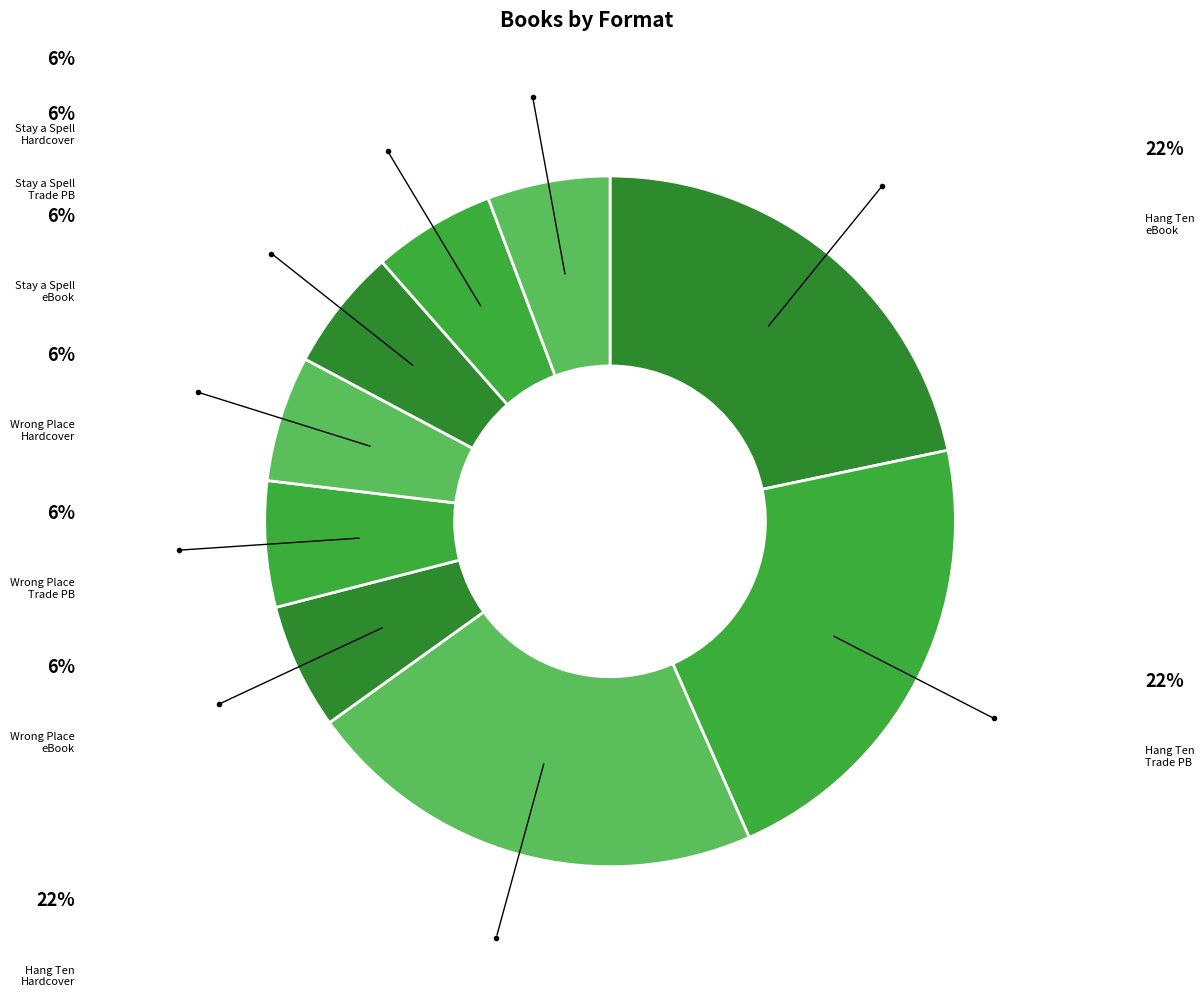

How many slices are in this pie chart?

9